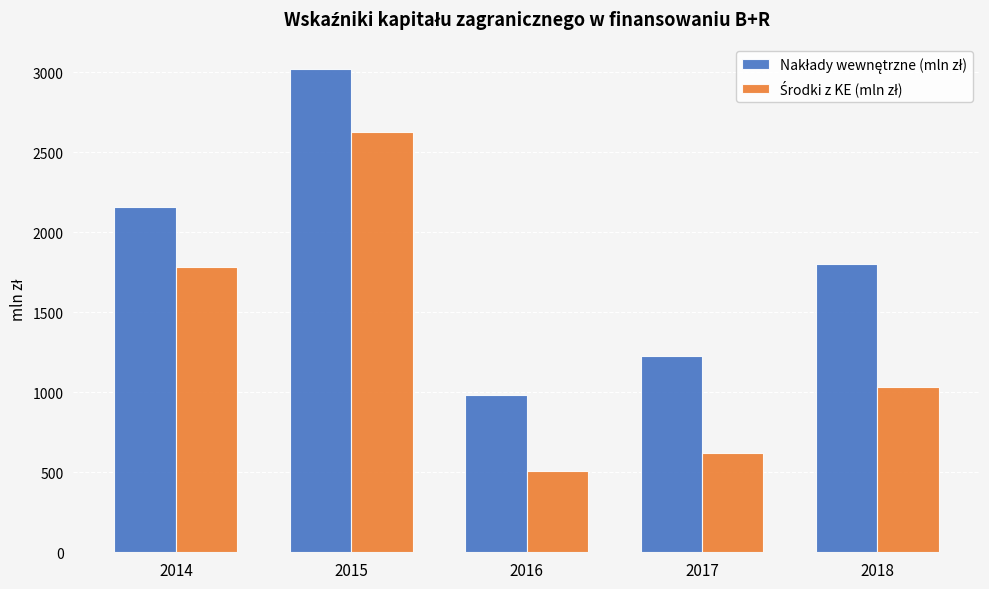

At which category does the chart reach its minimum across all series?

2016